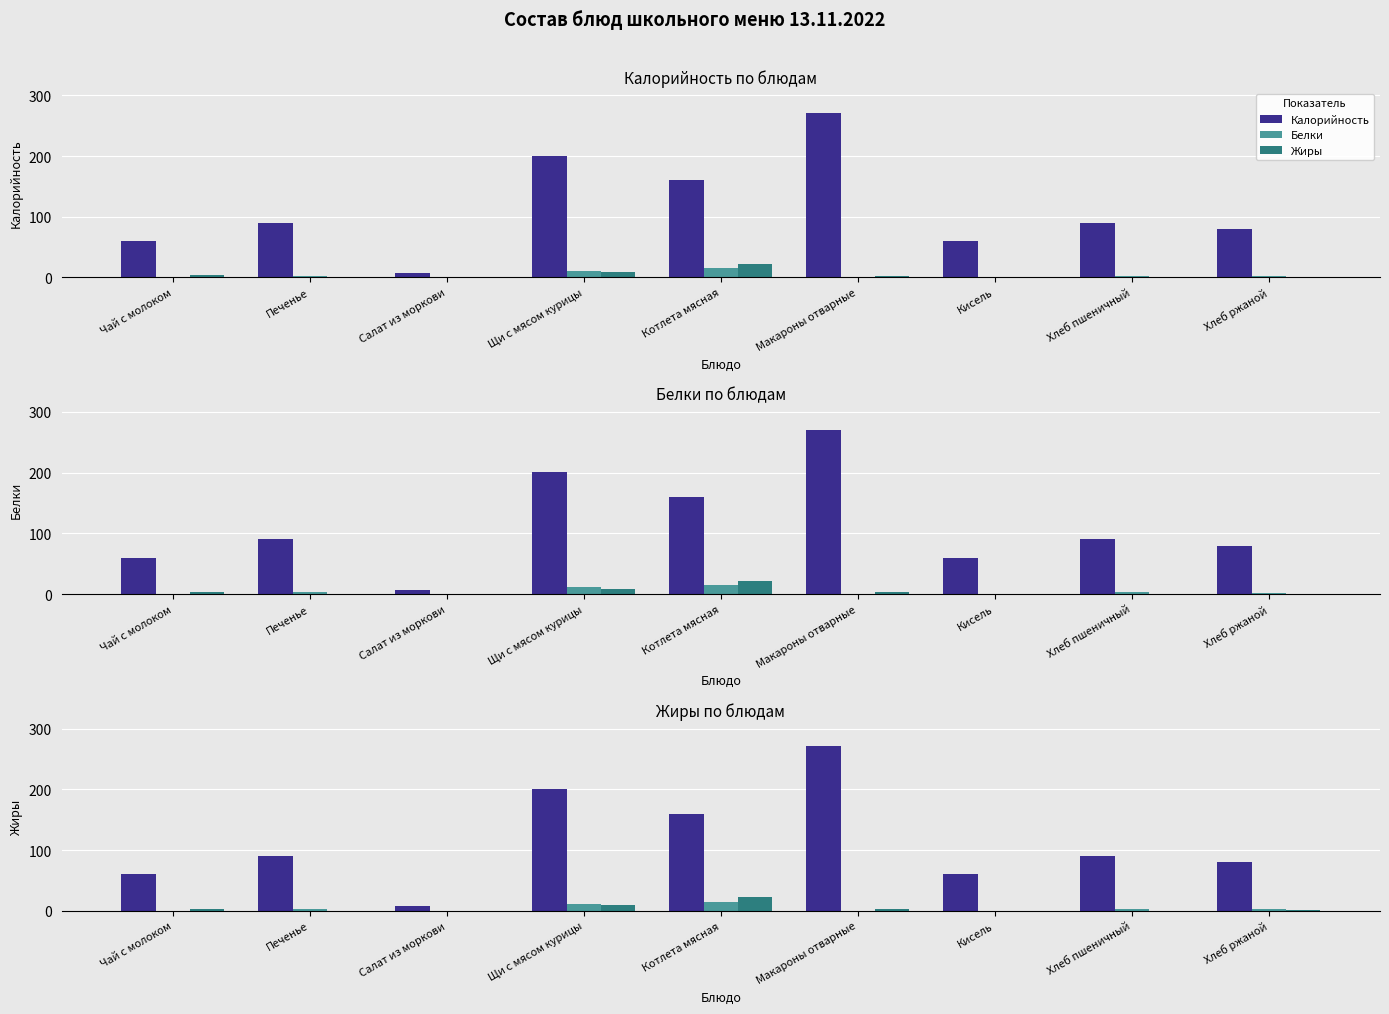

At how many categories does at least one series exceed 71?

6